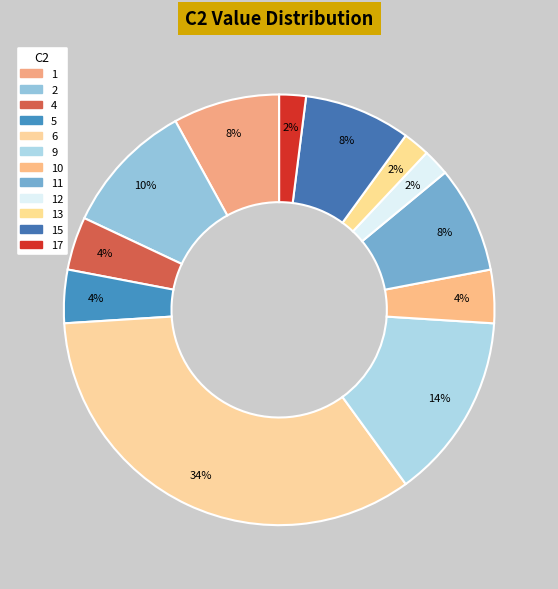

How many slices are in this pie chart?

12